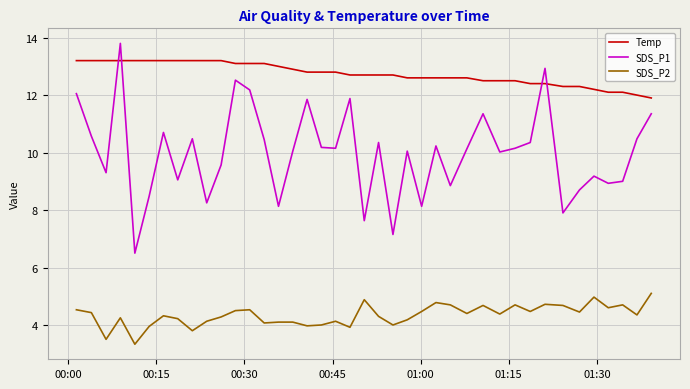

What is the difference between the maximum and minimum values in the Temp series?

1.3